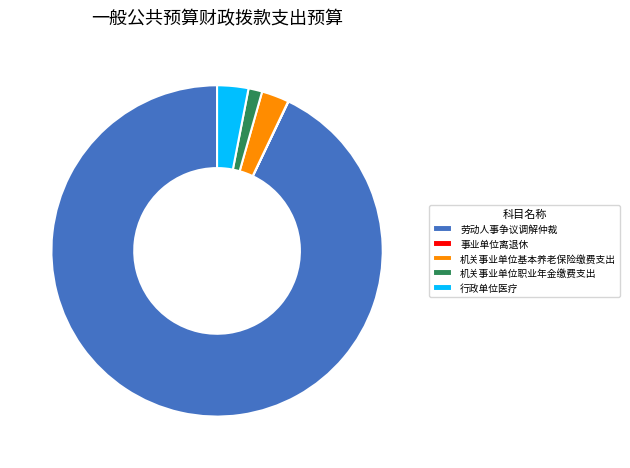

Is there a majority slice in this chart?

Yes